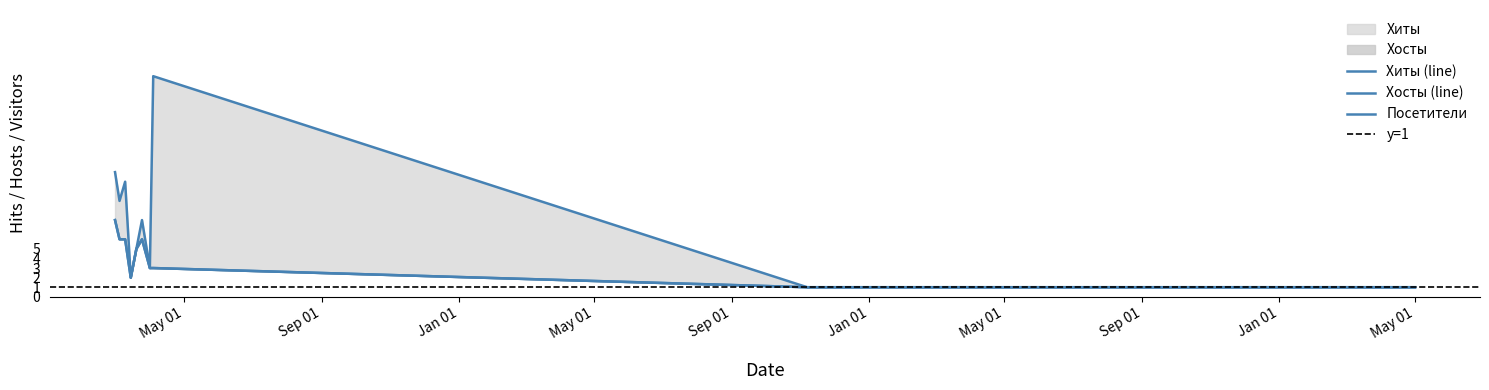

Read the Посетители value at 2021-03-20.

5